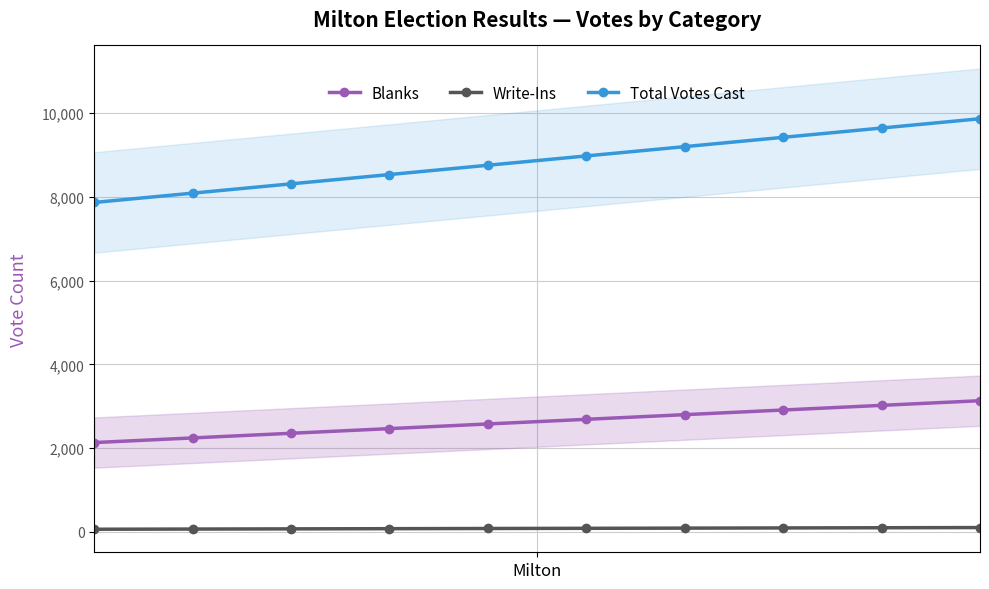

Reading right to left, extract all data points from this chart.

Blanks: 3133.0	3021.9	2910.8	2799.7	2688.6	2577.4	2466.3	2355.2	2244.1	2133.0
Write-Ins: 103.0	98.6	94.1	89.7	85.2	80.8	76.3	71.9	67.4	63.0
Total Votes Cast: 9868.0	9645.8	9423.6	9201.3	8979.1	8756.9	8534.7	8312.4	8090.2	7868.0